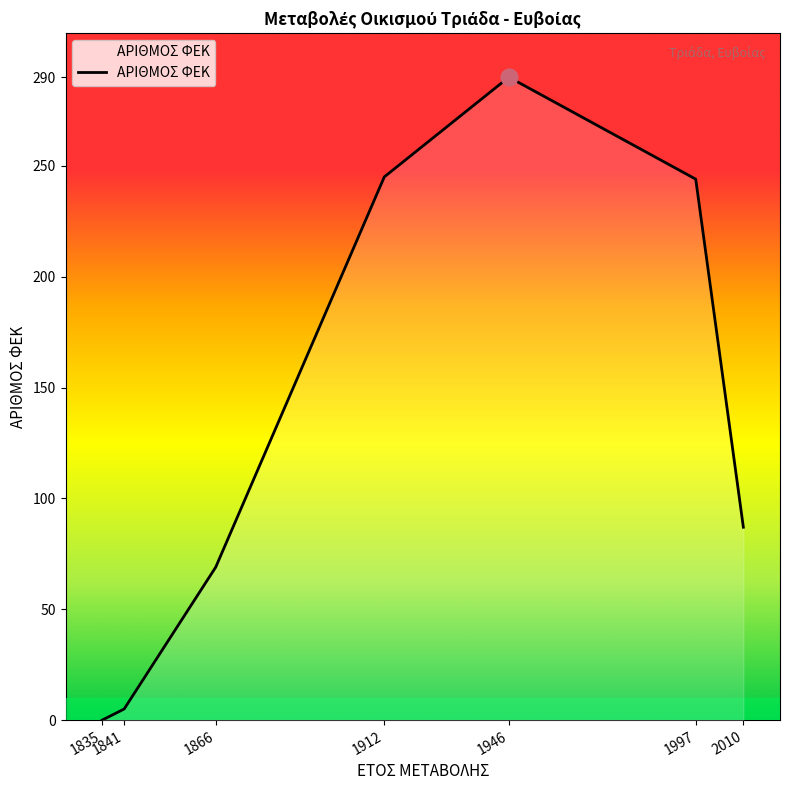

The value at 1997 is 380. True or false?

False